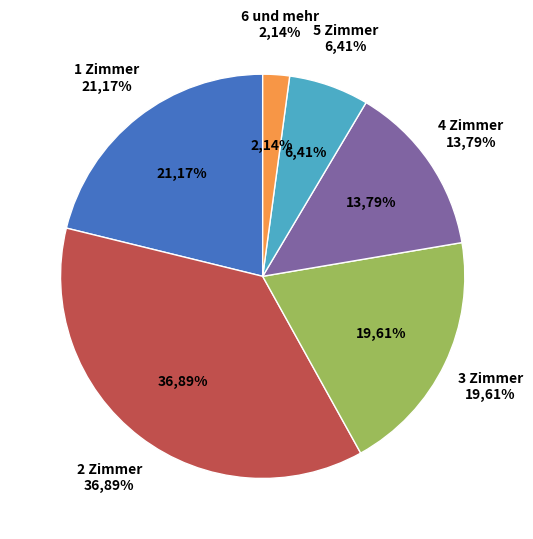

Does 1 Zimmer represent more than half of the total?

No